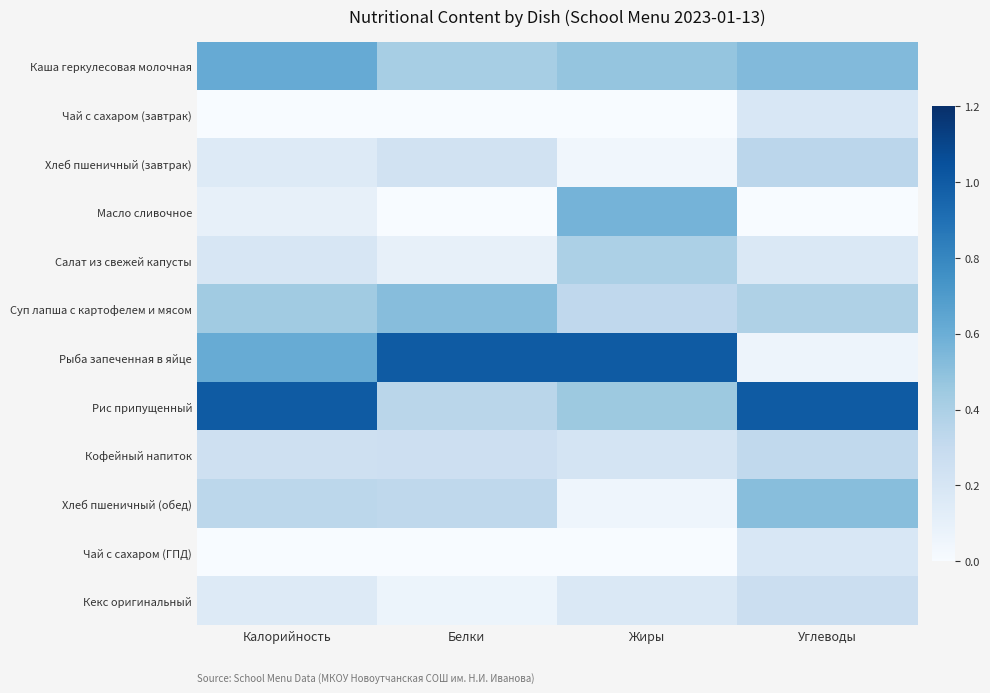

What is the maximum value shown in the chart?

1.0